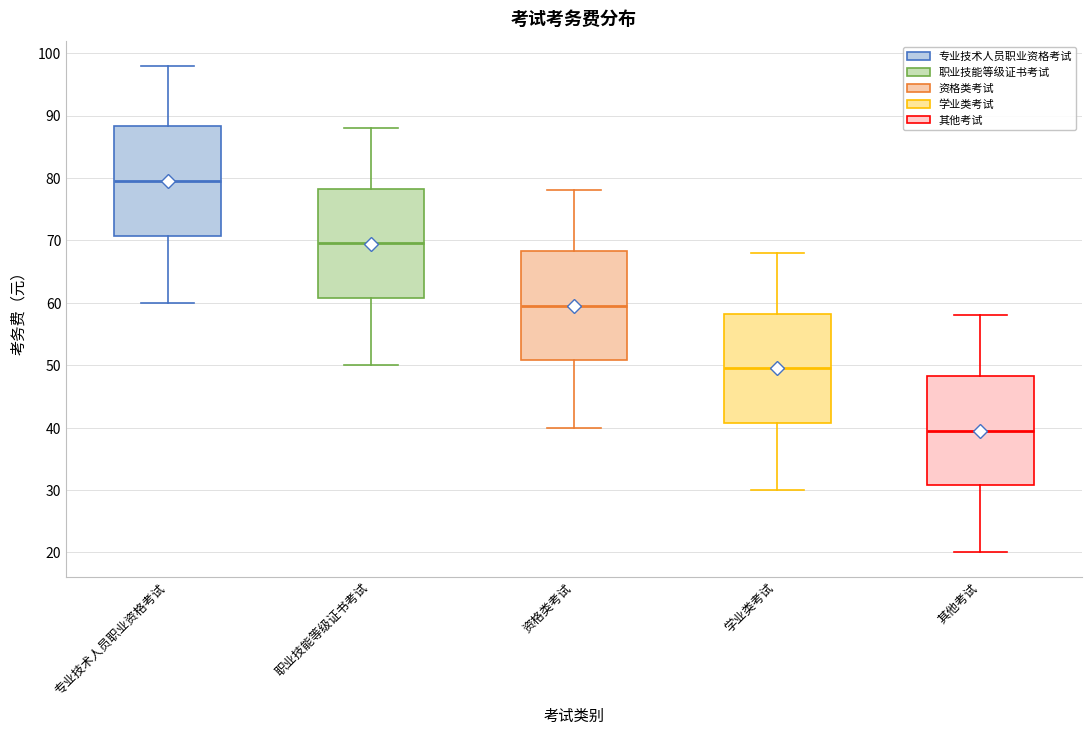

Where does the lower whisker of the box for 资格类考试 end on the y-axis? The values are not printed on the chart, so give them approximately, as read against the axis.

40